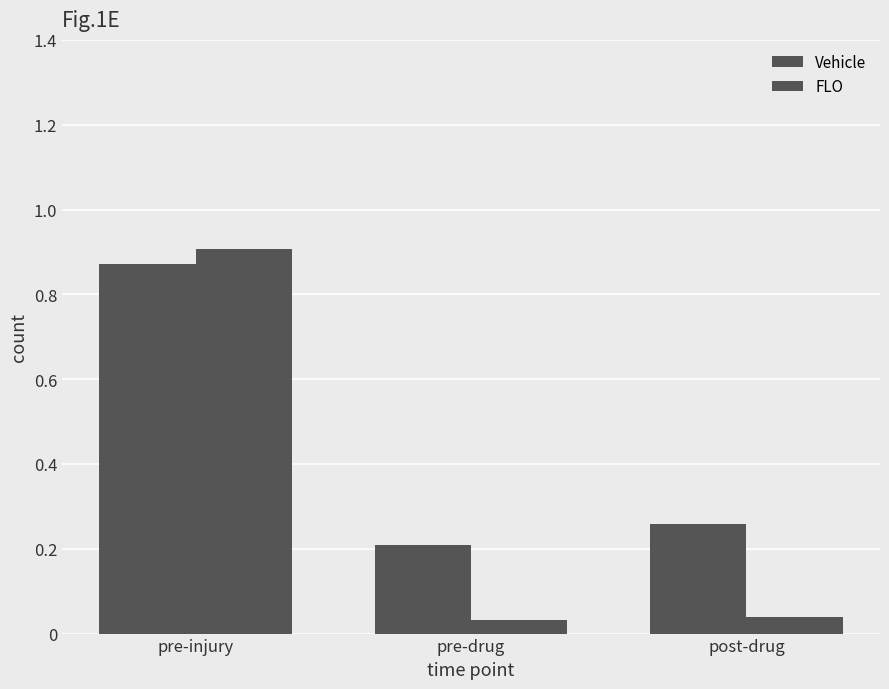

What is the value of the Vehicle bar at the 1st from the left?

0.9